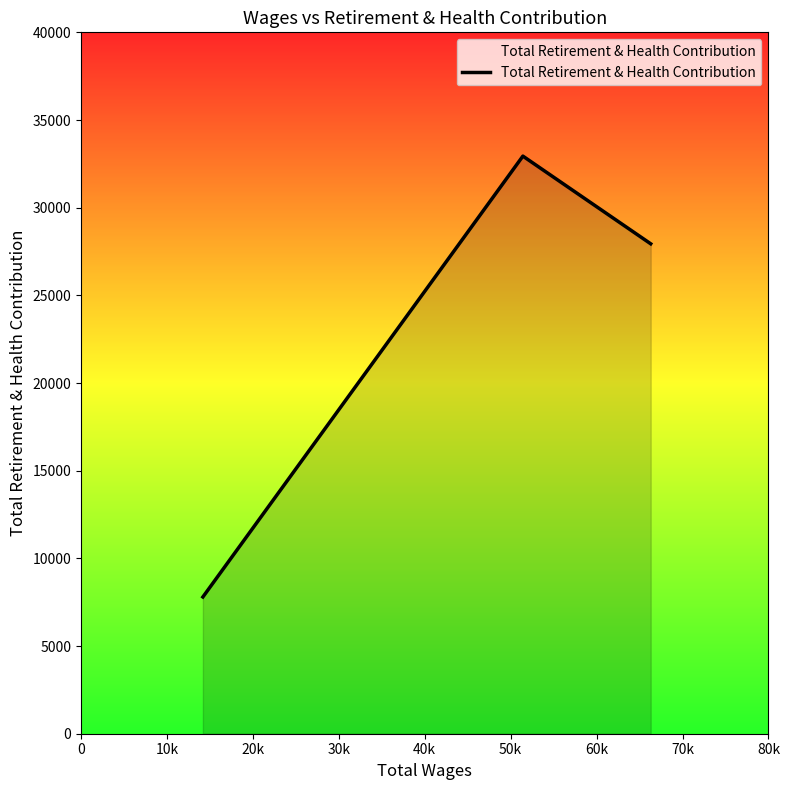

How many series are shown in this chart?

1